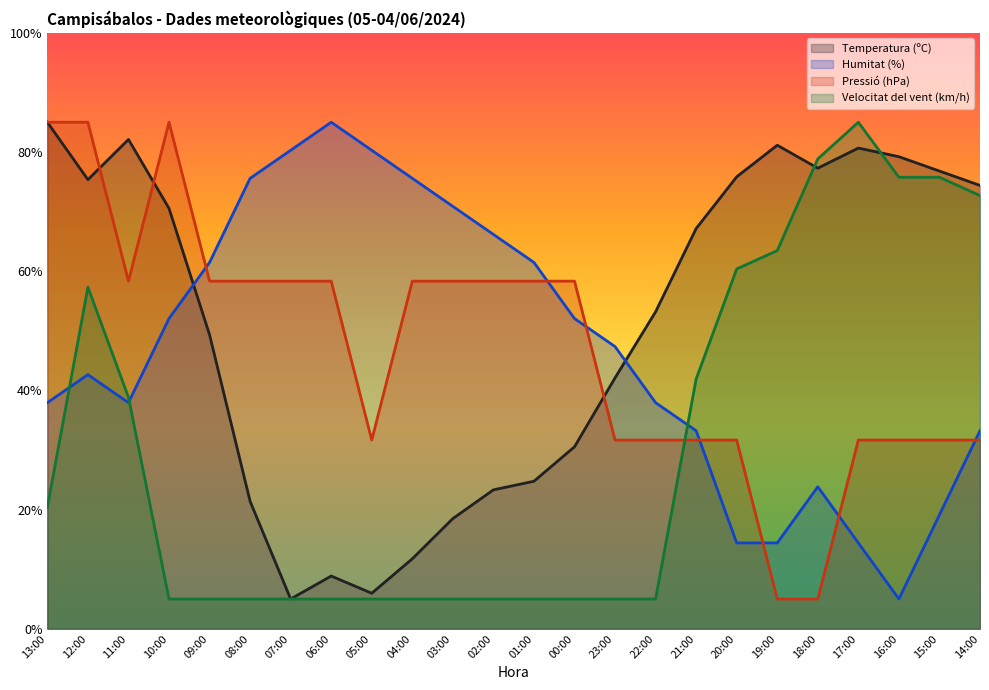

Is the value of Pressió (hPa) at 20:00 greater than the value of Velocitat del vent (km/h) at 17:00?

No